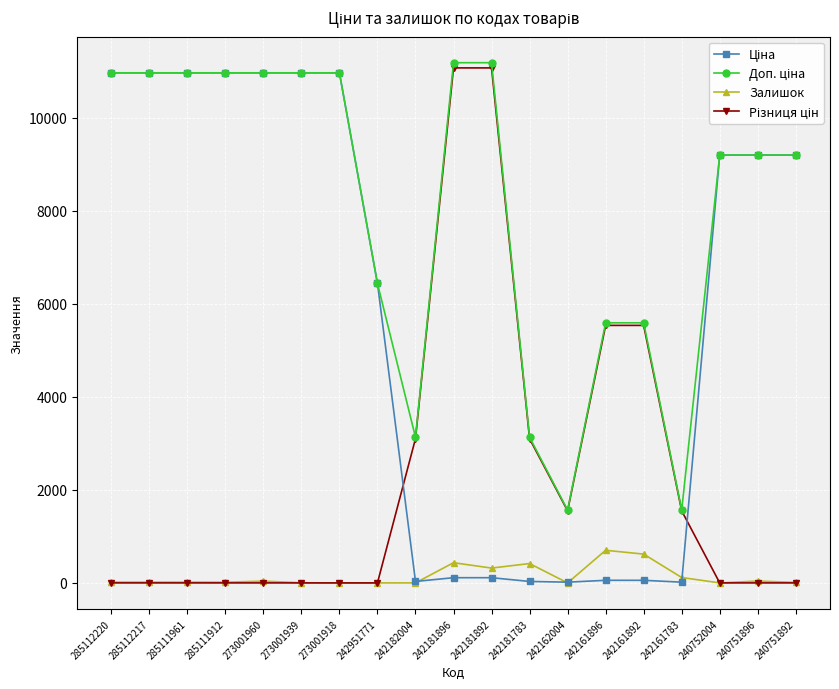

At how many categories does at least one series exceed 1315?

19